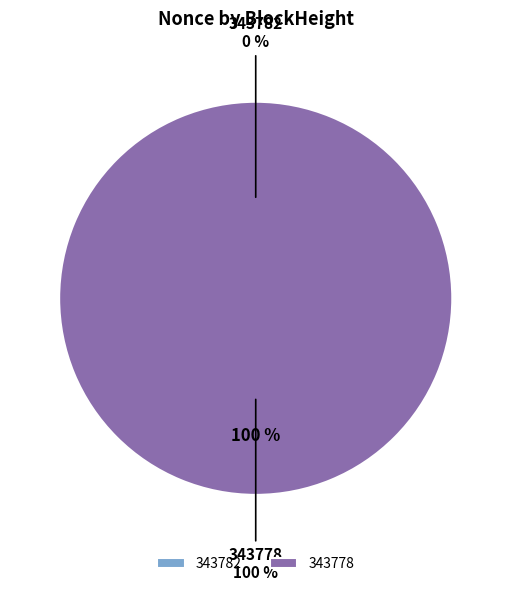

Which has a higher value, 343782 or 343778?

343778